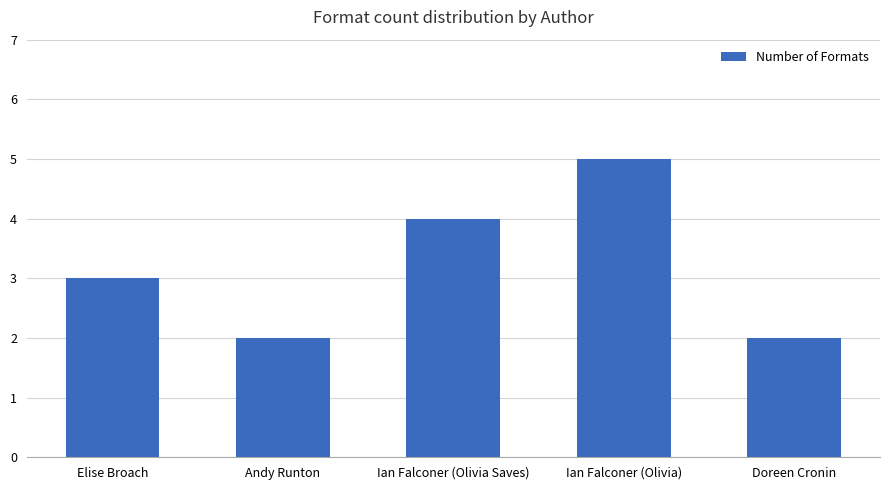

Read the value at Andy Runton.

2